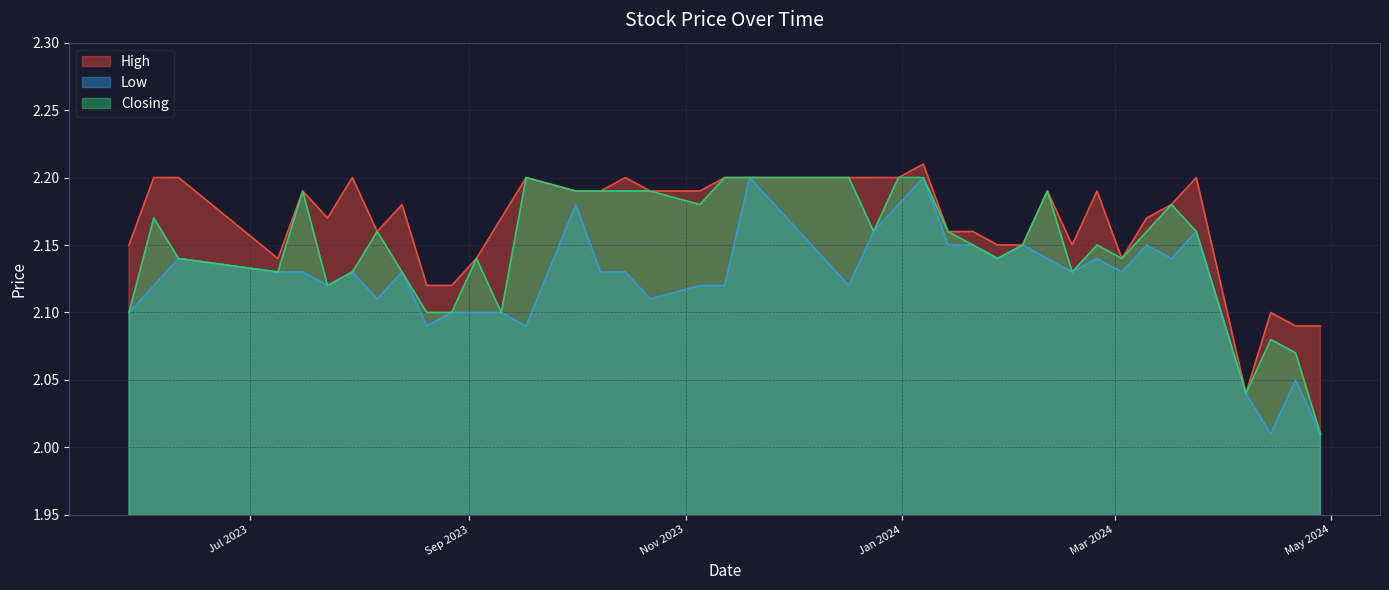

Reading left to right, what are all the values shown in this chart?

High: 28/04/2024=2.1	21/04/2024=2.1	14/04/2024=2.1	07/04/2024=2.0	24/03/2024=2.2	17/03/2024=2.2	10/03/2024=2.2	03/03/2024=2.1	25/02/2024=2.2	18/02/2024=2.1	11/02/2024=2.2	04/02/2024=2.1	28/01/2024=2.1	21/01/2024=2.2	14/01/2024=2.2	07/01/2024=2.2	31/12/2023=2.2	24/12/2023=2.2	17/12/2023=2.2	19/11/2023=2.2	12/11/2023=2.2	05/11/2023=2.2	22/10/2023=2.2	15/10/2023=2.2	08/10/2023=2.2	01/10/2023=2.2	17/09/2023=2.2	10/09/2023=2.2	03/09/2023=2.1	27/08/2023=2.1	20/08/2023=2.1	13/08/2023=2.2	06/08/2023=2.2	30/07/2023=2.2	23/07/2023=2.2	16/07/2023=2.2	09/07/2023=2.1	11/06/2023=2.2	04/06/2023=2.2	28/05/2023=2.1
Low: 28/04/2024=2.0	21/04/2024=2.0	14/04/2024=2.0	07/04/2024=2.0	24/03/2024=2.2	17/03/2024=2.1	10/03/2024=2.1	03/03/2024=2.1	25/02/2024=2.1	18/02/2024=2.1	11/02/2024=2.1	04/02/2024=2.1	28/01/2024=2.1	21/01/2024=2.1	14/01/2024=2.1	07/01/2024=2.2	31/12/2023=2.2	24/12/2023=2.2	17/12/2023=2.1	19/11/2023=2.2	12/11/2023=2.1	05/11/2023=2.1	22/10/2023=2.1	15/10/2023=2.1	08/10/2023=2.1	01/10/2023=2.2	17/09/2023=2.1	10/09/2023=2.1	03/09/2023=2.1	27/08/2023=2.1	20/08/2023=2.1	13/08/2023=2.1	06/08/2023=2.1	30/07/2023=2.1	23/07/2023=2.1	16/07/2023=2.1	09/07/2023=2.1	11/06/2023=2.1	04/06/2023=2.1	28/05/2023=2.1
Closing: 28/04/2024=2.0	21/04/2024=2.1	14/04/2024=2.1	07/04/2024=2.0	24/03/2024=2.2	17/03/2024=2.2	10/03/2024=2.2	03/03/2024=2.1	25/02/2024=2.1	18/02/2024=2.1	11/02/2024=2.2	04/02/2024=2.1	28/01/2024=2.1	21/01/2024=2.1	14/01/2024=2.2	07/01/2024=2.2	31/12/2023=2.2	24/12/2023=2.2	17/12/2023=2.2	19/11/2023=2.2	12/11/2023=2.2	05/11/2023=2.2	22/10/2023=2.2	15/10/2023=2.2	08/10/2023=2.2	01/10/2023=2.2	17/09/2023=2.2	10/09/2023=2.1	03/09/2023=2.1	27/08/2023=2.1	20/08/2023=2.1	13/08/2023=2.1	06/08/2023=2.2	30/07/2023=2.1	23/07/2023=2.1	16/07/2023=2.2	09/07/2023=2.1	11/06/2023=2.1	04/06/2023=2.2	28/05/2023=2.1